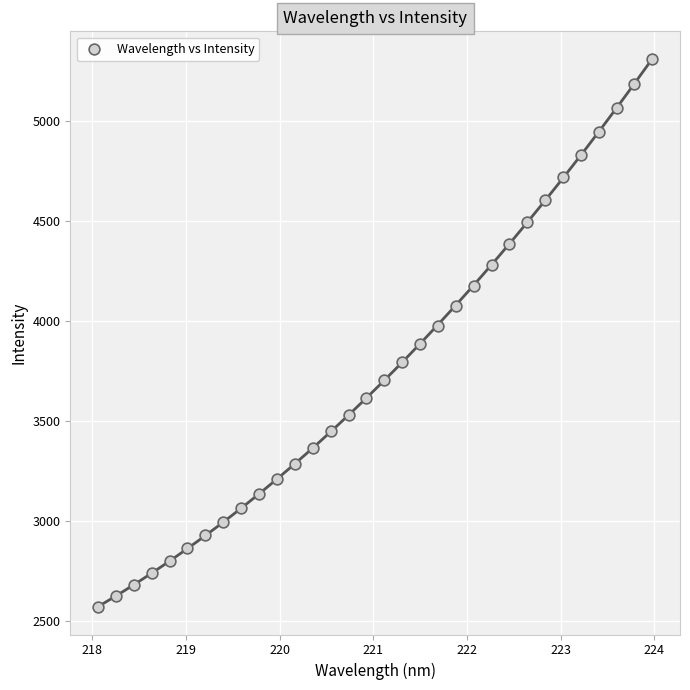

What is the range of Y values (max minus min)?

2742.7